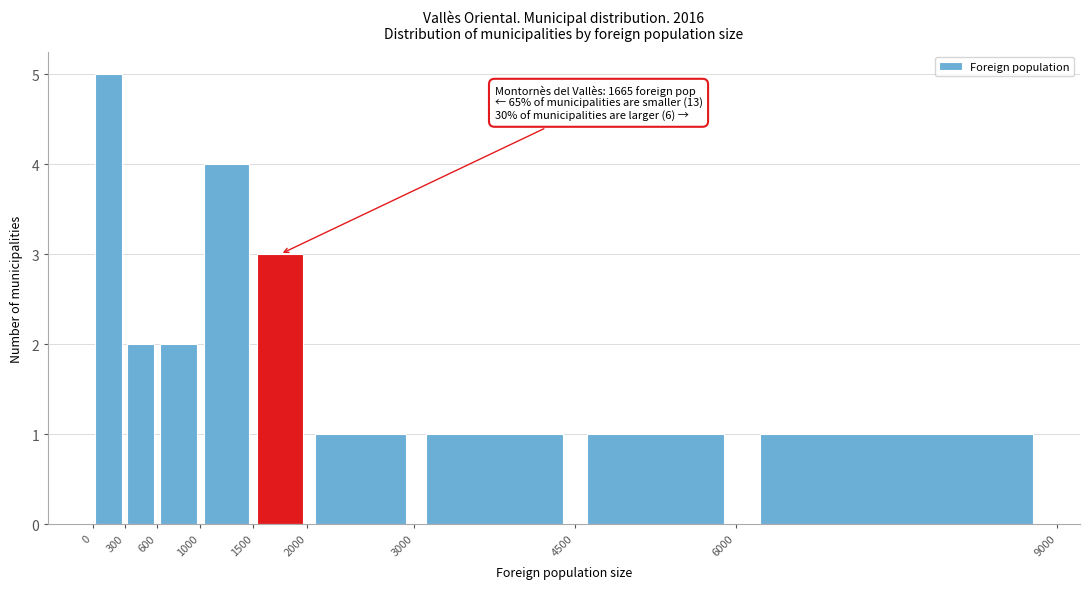

Over which range of the x-axis is the bar tallest?

0 to 300